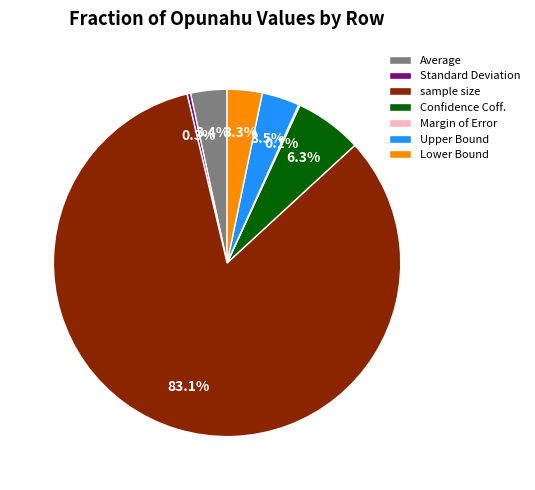

What percentage do Standard Deviation and Upper Bound together represent?

3.8%